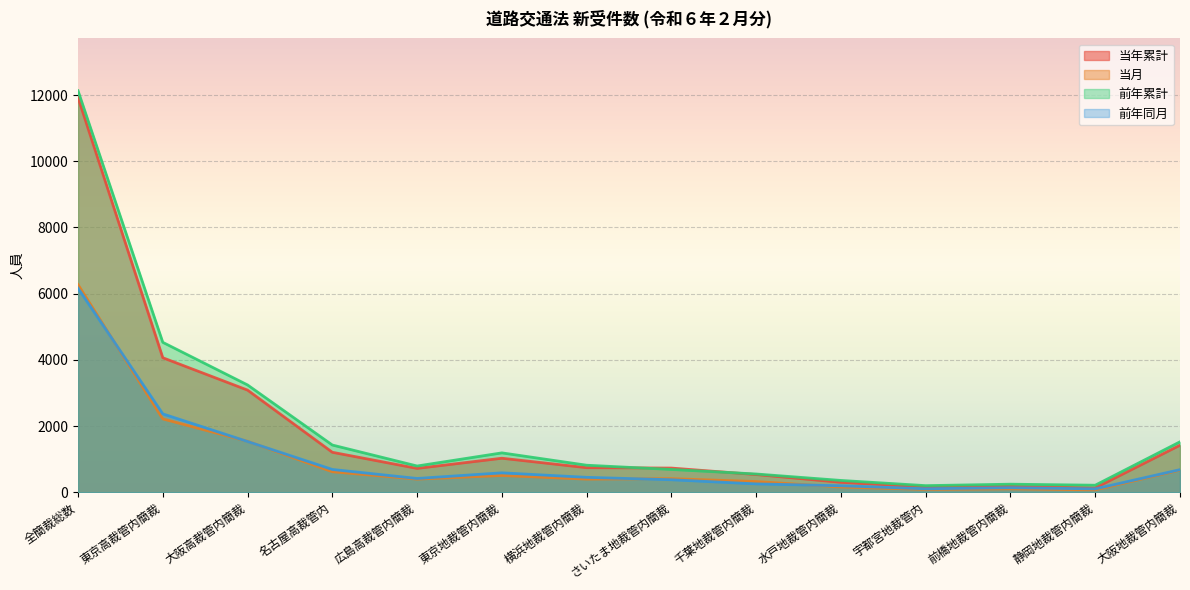

At which label does 当月 reach its minimum?

静岡地裁管内簡裁